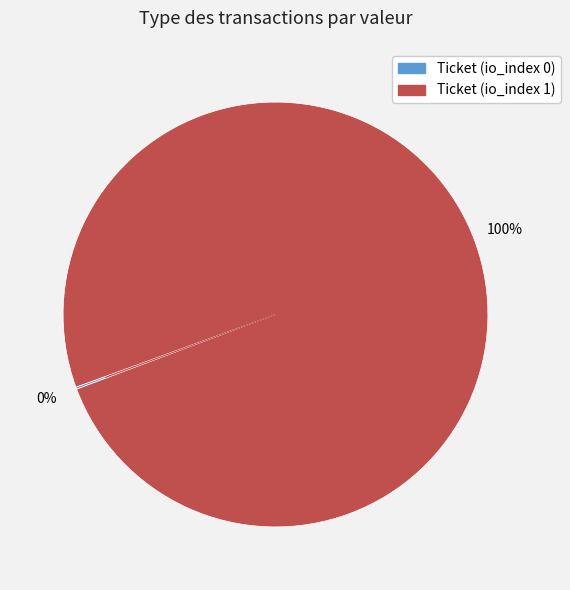

Which slice is the largest?

Ticket (io_index 1)